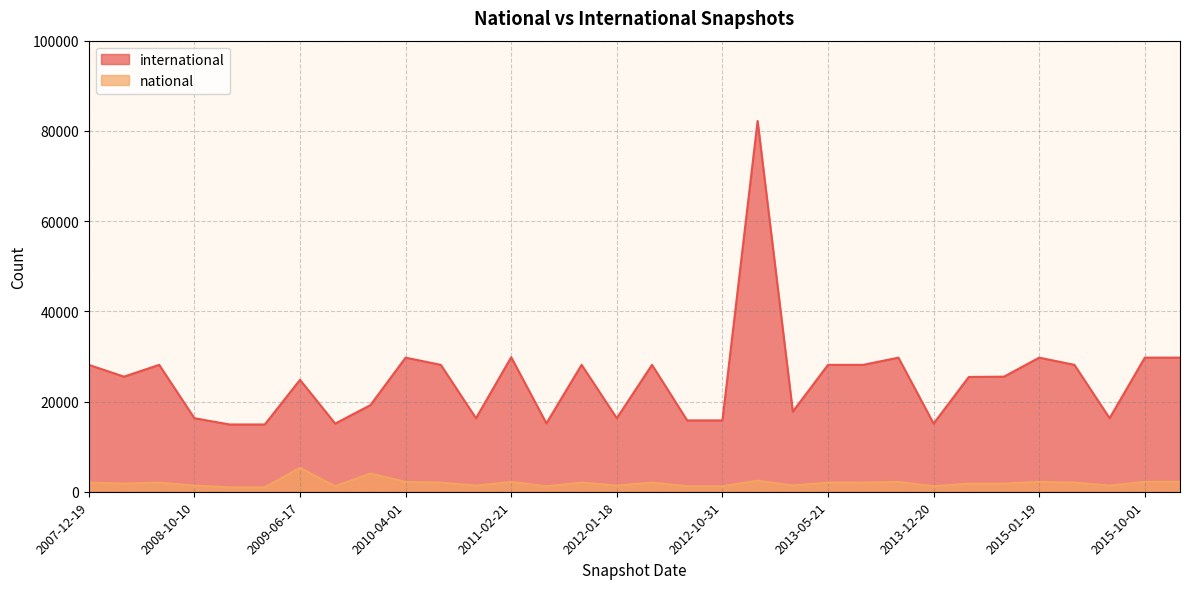

At which category does the chart reach its peak across all series?

2012-12-11